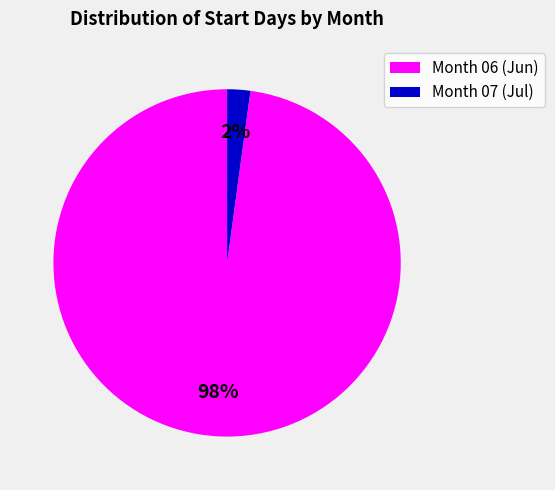

To the nearest percent, what is the combined percentage of Month 07 (Jul) and Month 06 (Jun)?

100%